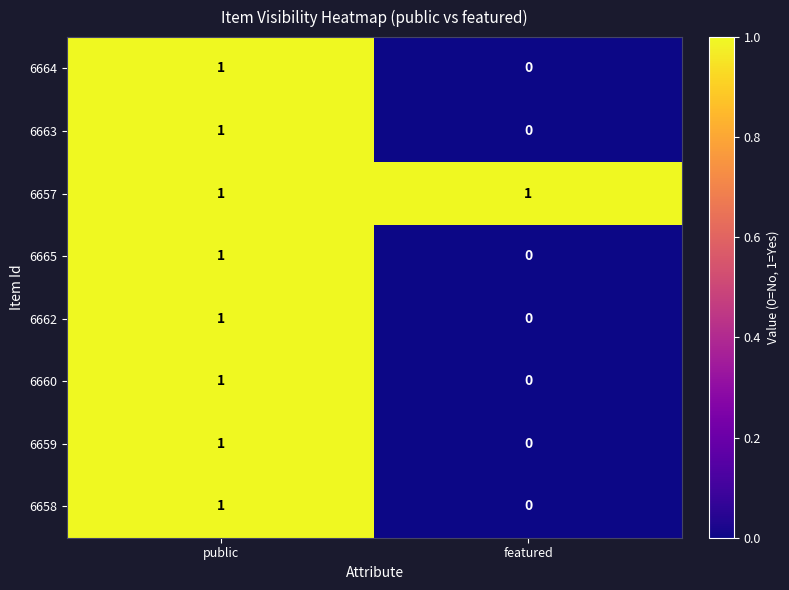

At how many categories does at least one series exceed 0?

2